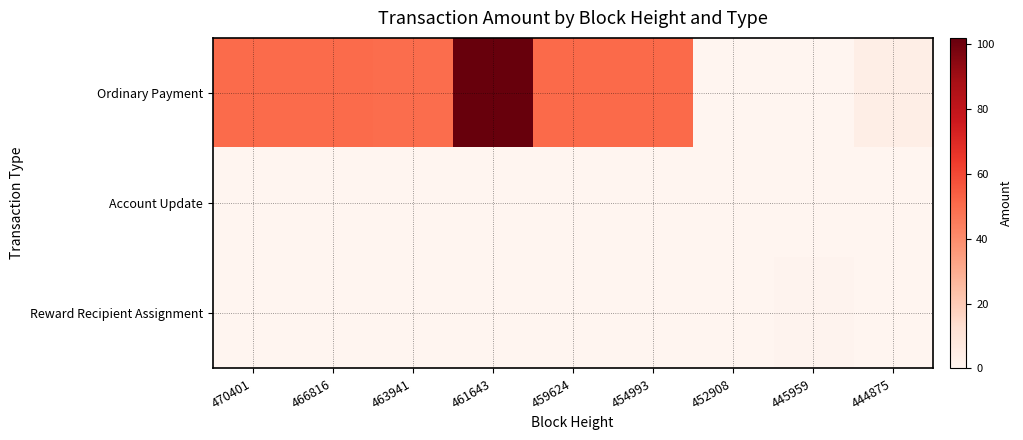

At 463941, list the series in order from smallest to largest.

Account Update, Reward Recipient Assignment, Ordinary Payment